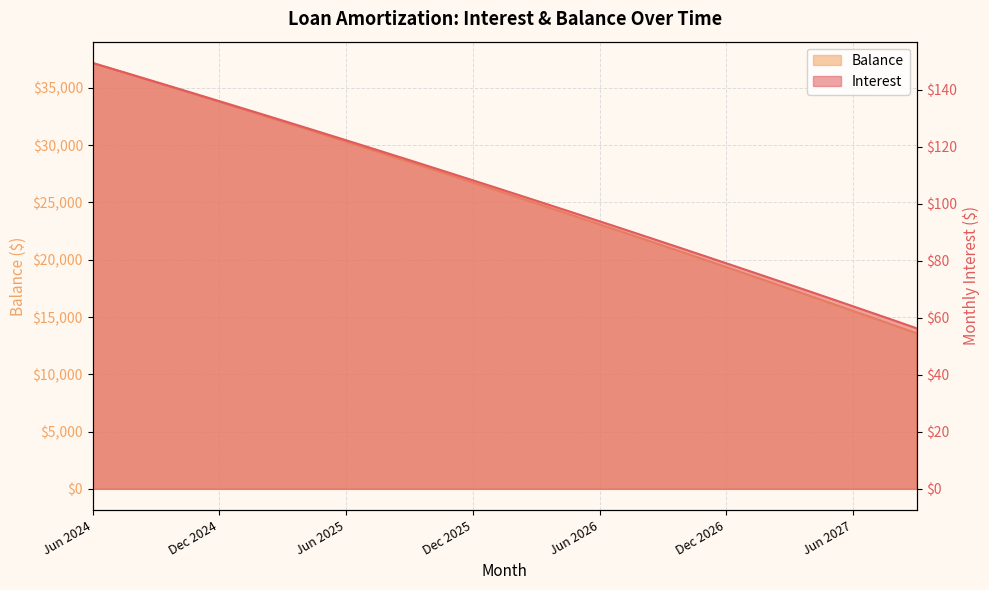

What is the greatest value displayed?

37180.0